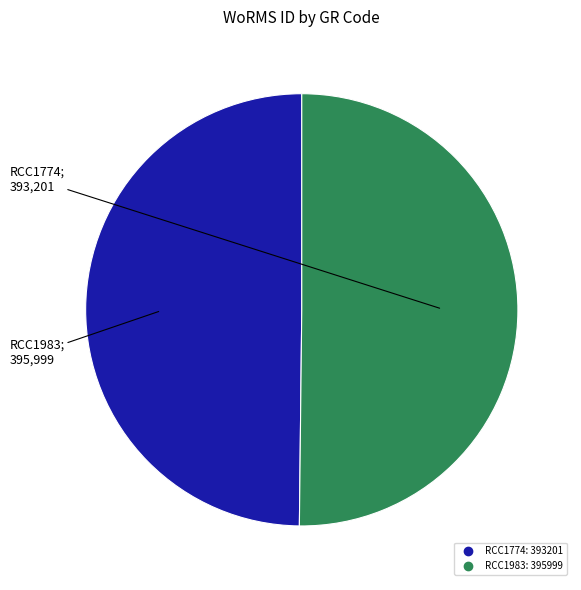

The RCC1983 slice represents 42% of the pie. True or false?

False